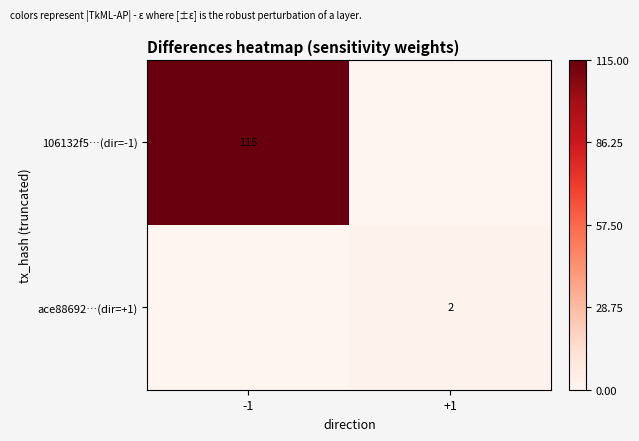

True or false: 106132f5…(dir=-1) has a value of 115 at -1.

True